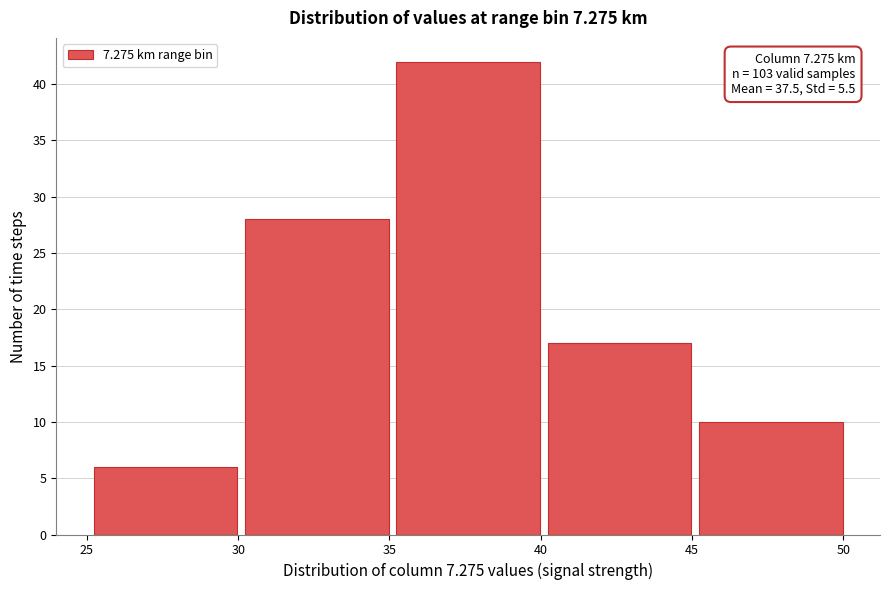

Over which range of the x-axis is the bar tallest?

35.1 to 40.1